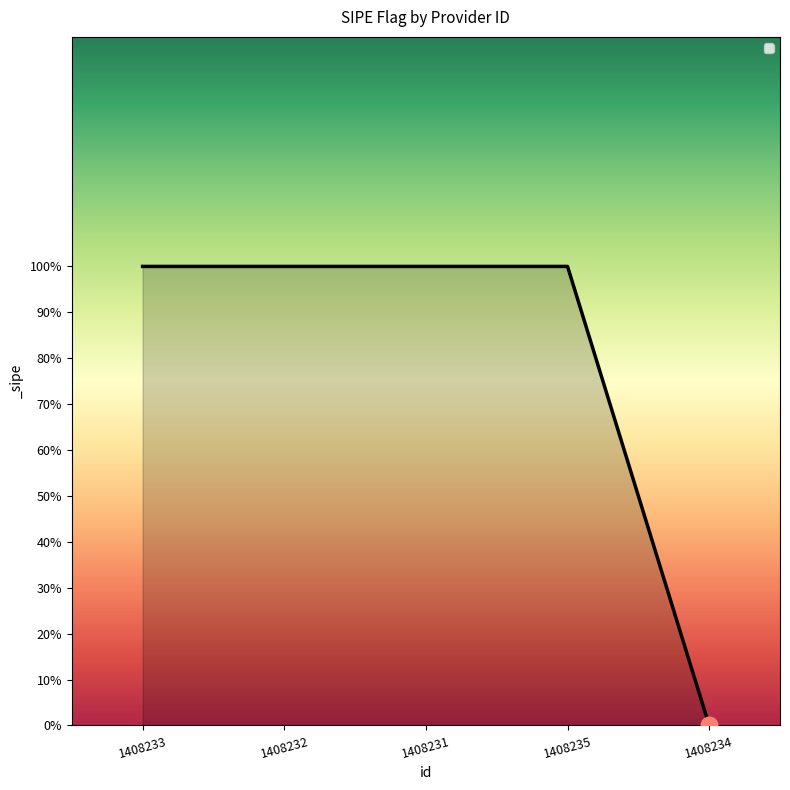

List the labels in order of value, largest first.

1408233, 1408232, 1408231, 1408235, 1408234